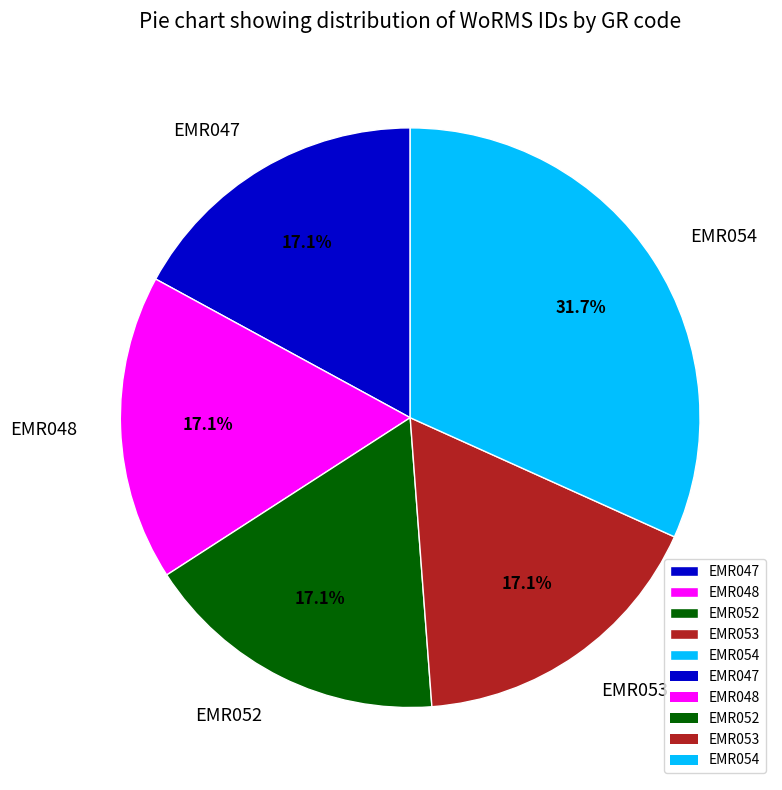

How many slices are in this pie chart?

5